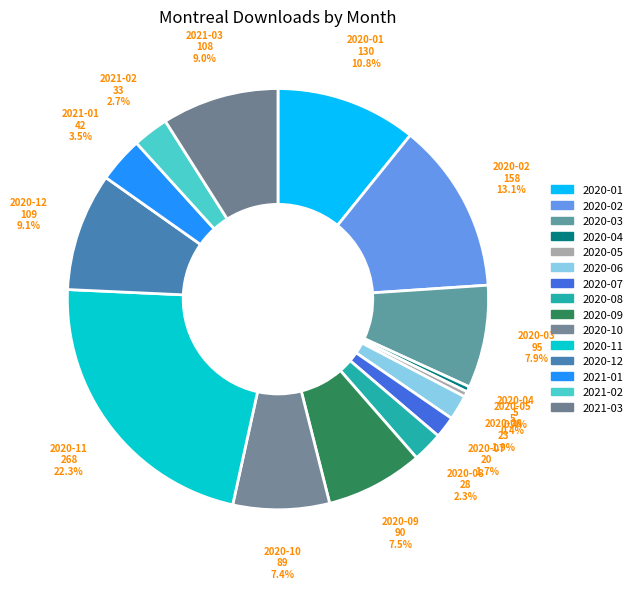

Count the number of slices in the pie.

15